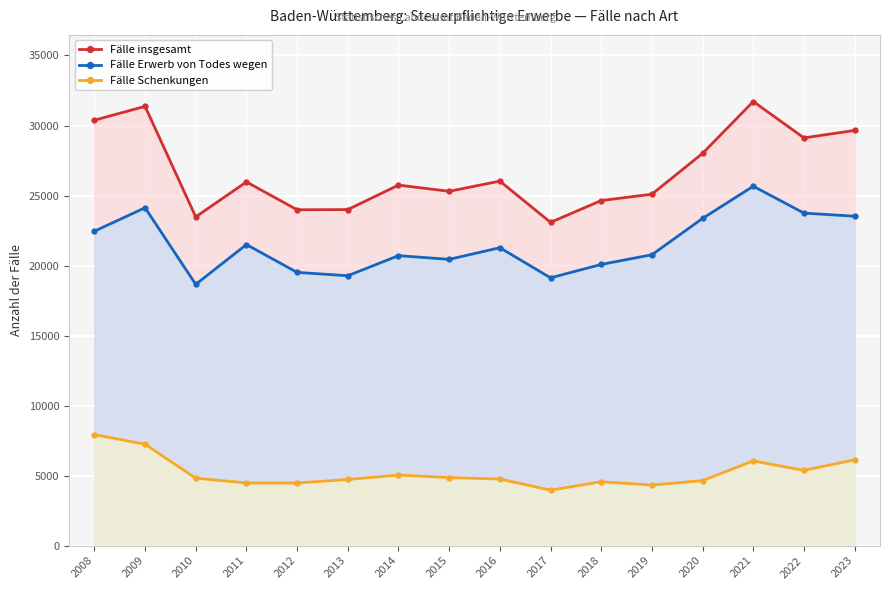

How many values in the Fälle Erwerb von Todes wegen series exceed 21274?

7